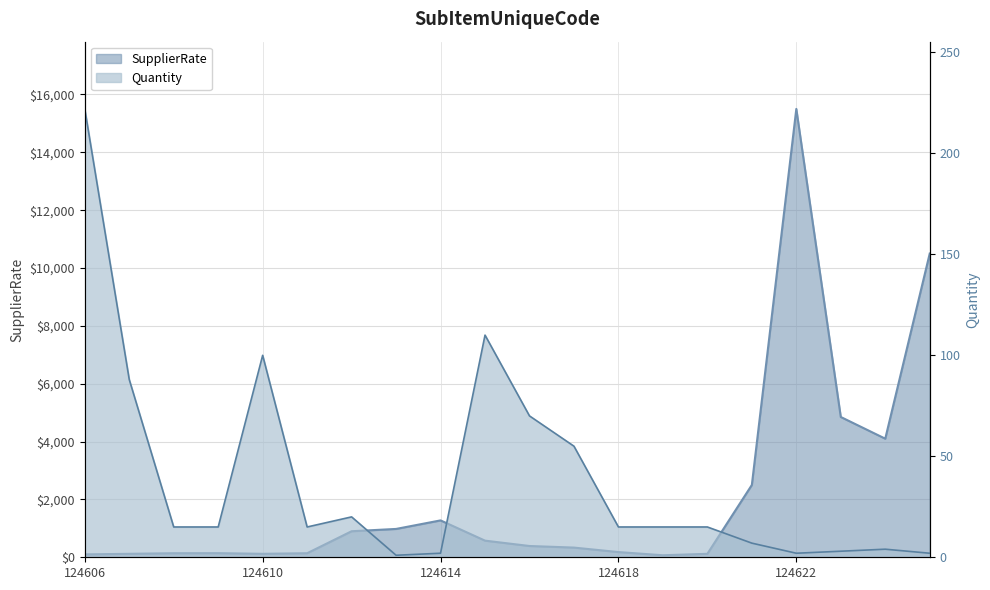

What is the difference between the Quantity values at 124606 and 124625?

220